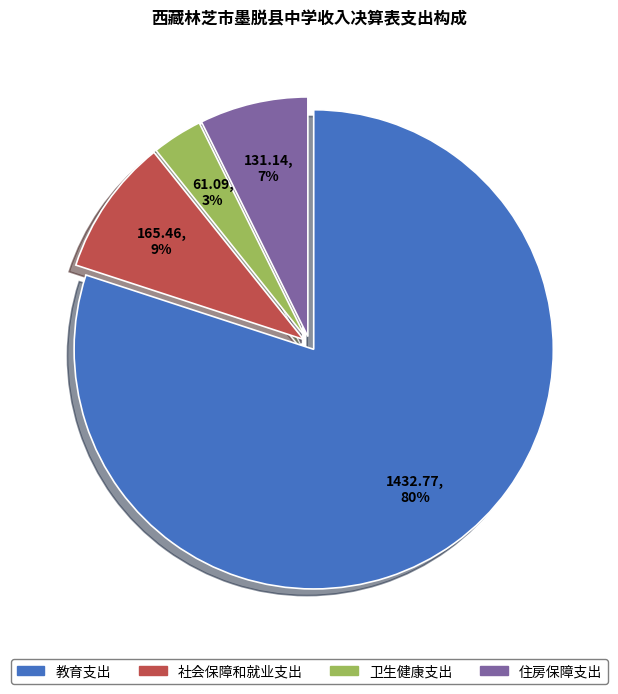

Rank the categories by value from lowest to highest.

卫生健康支出, 住房保障支出, 社会保障和就业支出, 教育支出